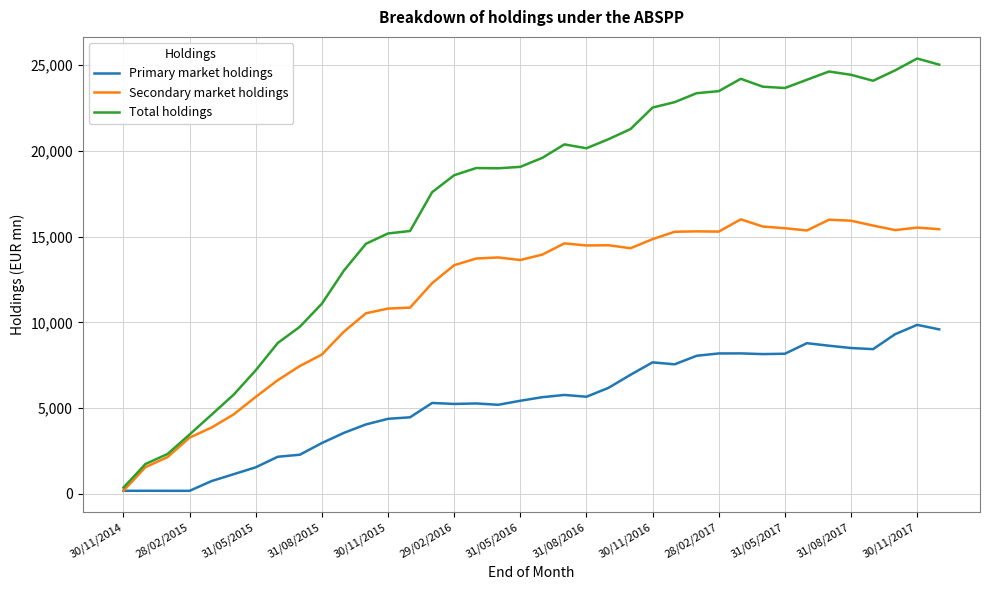

What is the highest value of the Primary market holdings series?

9853